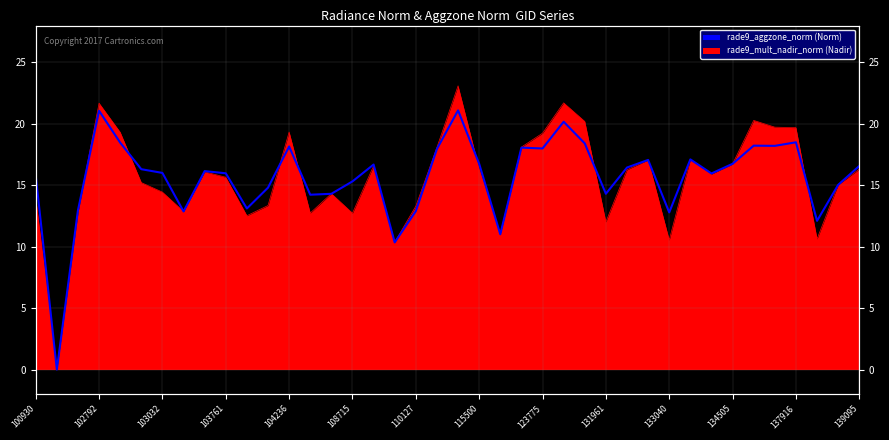

After their last crossing, which series has the higher values: rade9_mult_nadir_norm or rade9_aggzone_norm?

rade9_aggzone_norm